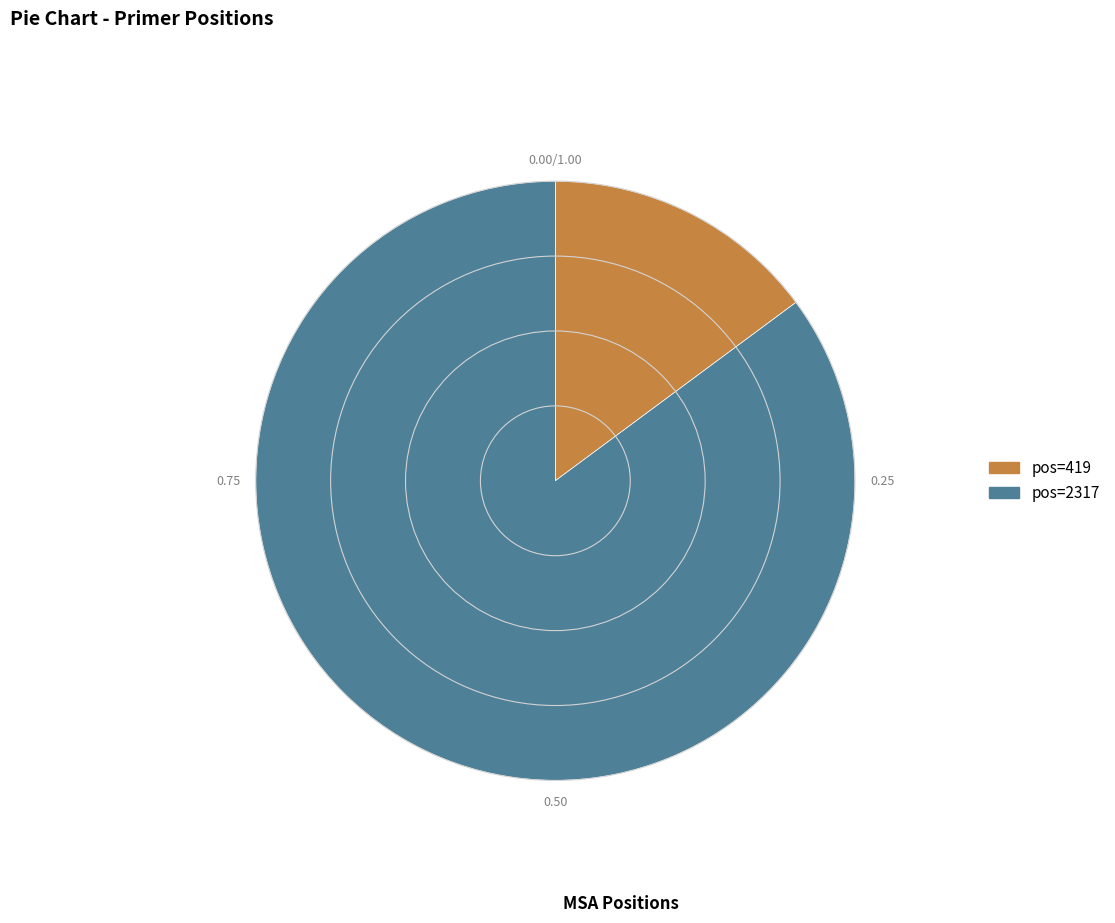

Does any single category account for the majority?

Yes